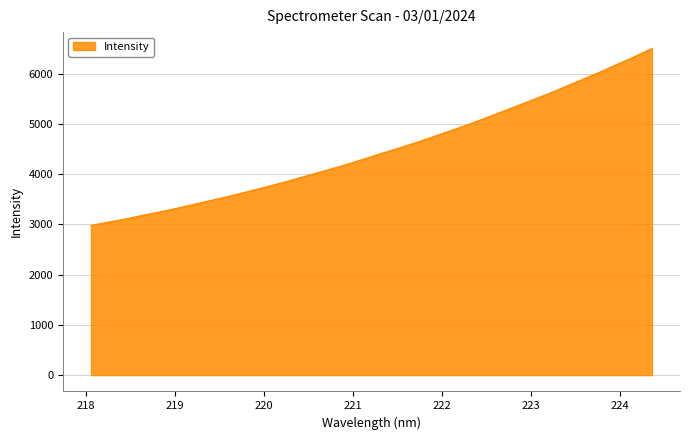

What is the difference between the second highest and second lowest values?

3299.7